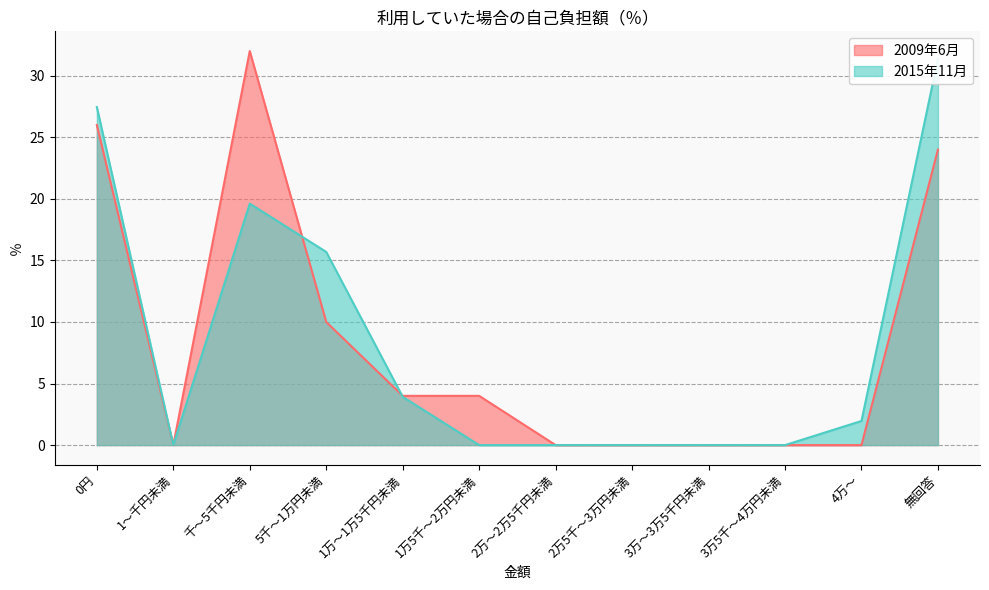

Reading left to right, list all the values displayed in this chart.

2009年6月: 0円=26.0	1～千円未満=0.0	千～5千円未満=32.0	5千～1万円未満=10.0	1万～1万5千円未満=4.0	1万5千～2万円未満=4.0	2万～2万5千円未満=0.0	2万5千～3万円未満=0.0	3万～3万5千円未満=0.0	3万5千～4万円未満=0.0	4万～=0.0	無回答=24.0
2015年11月: 0円=27.5	1～千円未満=0.0	千～5千円未満=19.6	5千～1万円未満=15.7	1万～1万5千円未満=3.9	1万5千～2万円未満=0.0	2万～2万5千円未満=0.0	2万5千～3万円未満=0.0	3万～3万5千円未満=0.0	3万5千～4万円未満=0.0	4万～=2.0	無回答=31.4